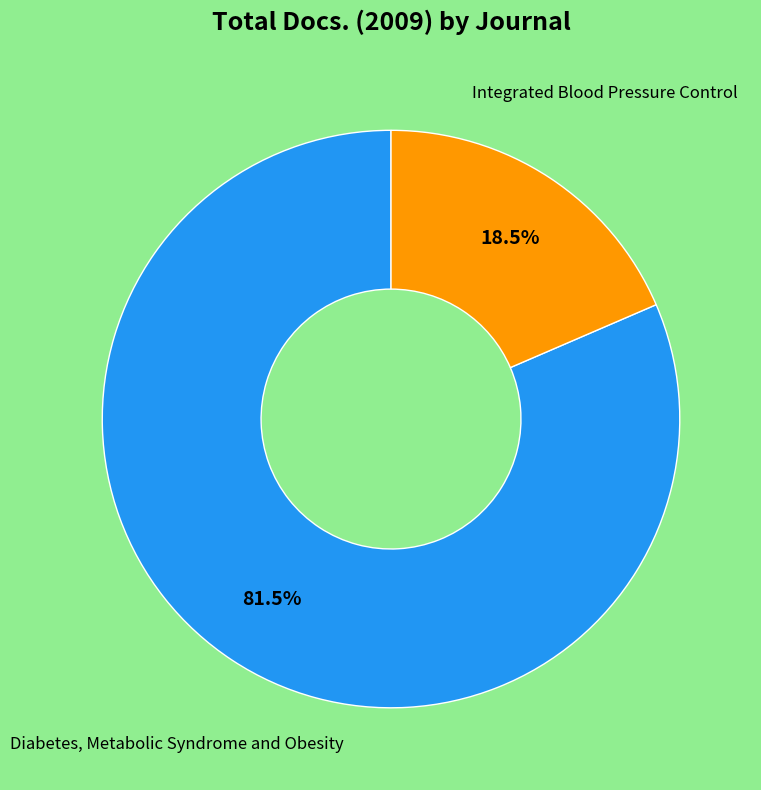

Does any single category account for the majority?

Yes